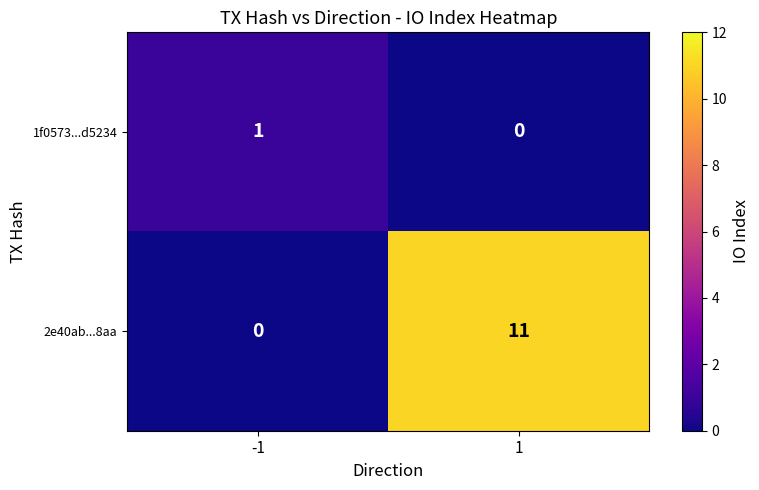

List the series in order of their overall mean, lowest first.

1f0573...d5234, 2e40ab...8aa